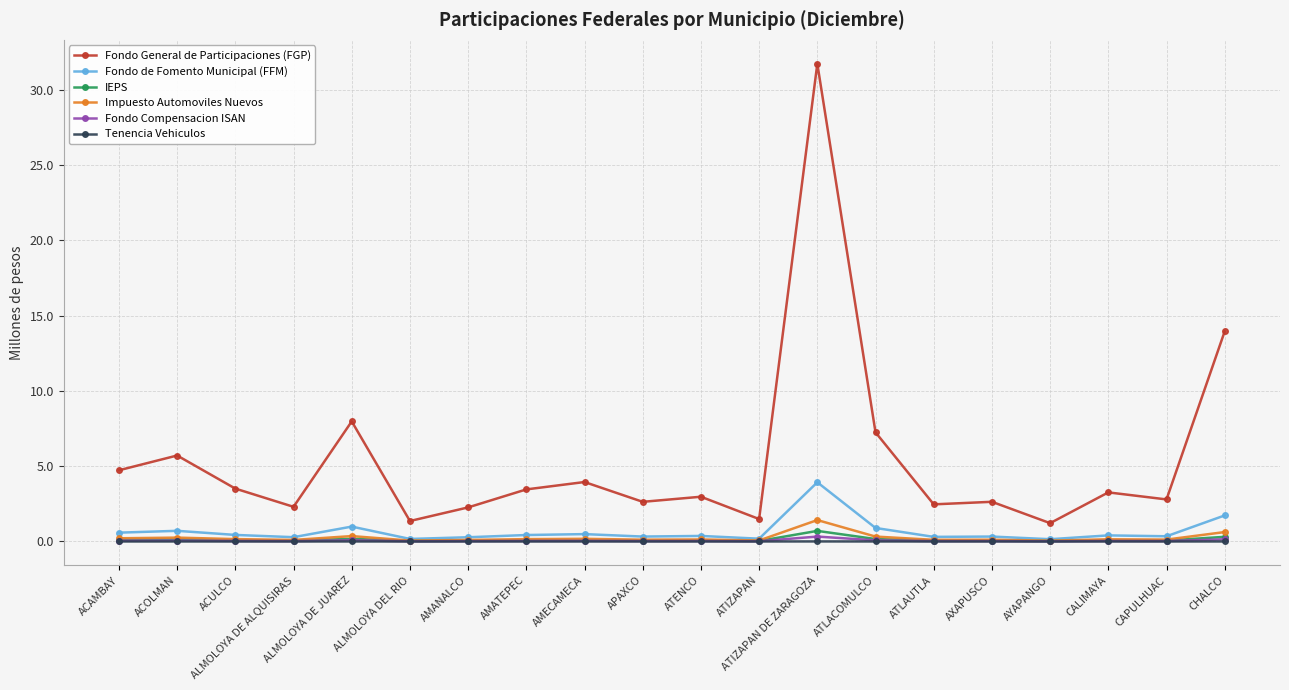

What is the difference between the second highest and minimum values in the Impuesto Automoviles Nuevos series?

0.6